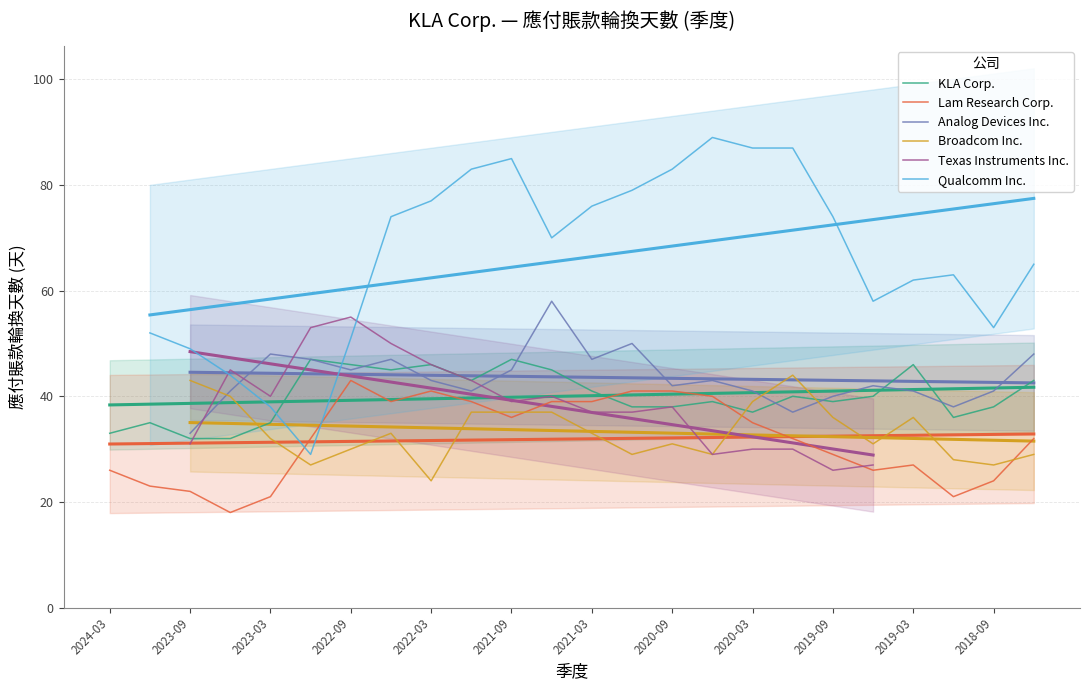

What position from the left is 2018-09-30?

23